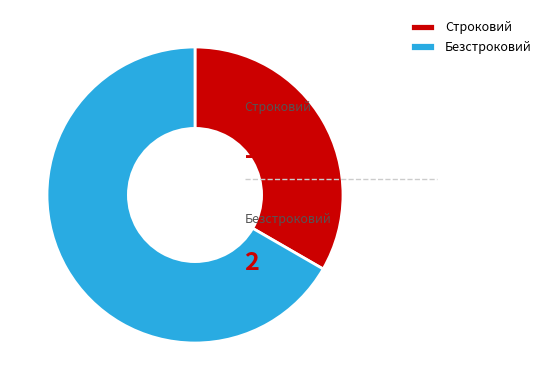

What is the majority slice?

Безстроковий